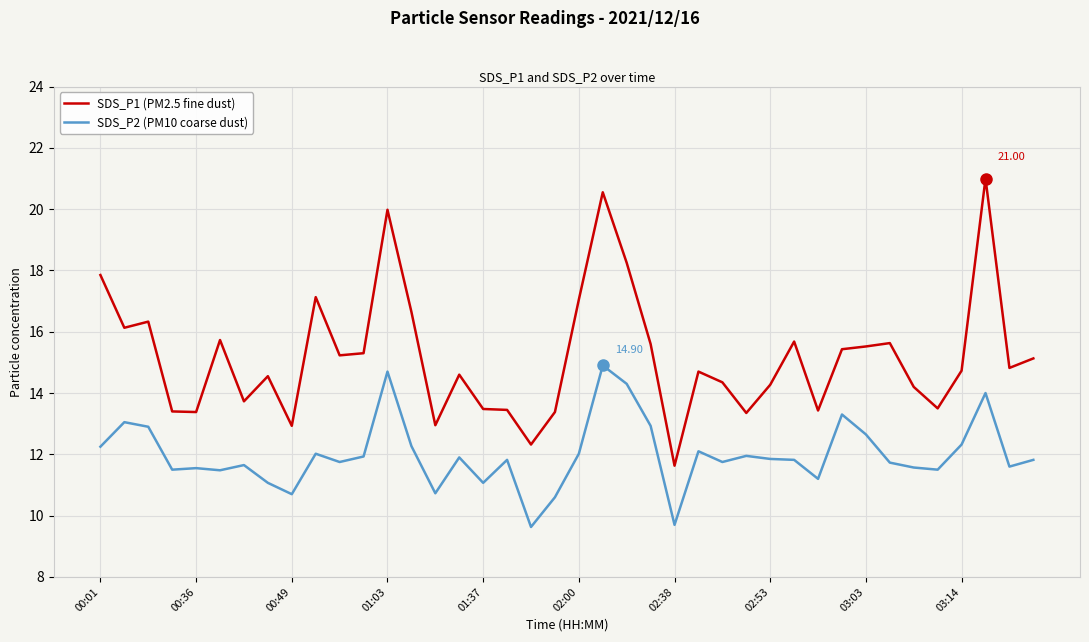

How many values in the SDS_P1 (PM2.5 fine dust) series exceed 14?

27